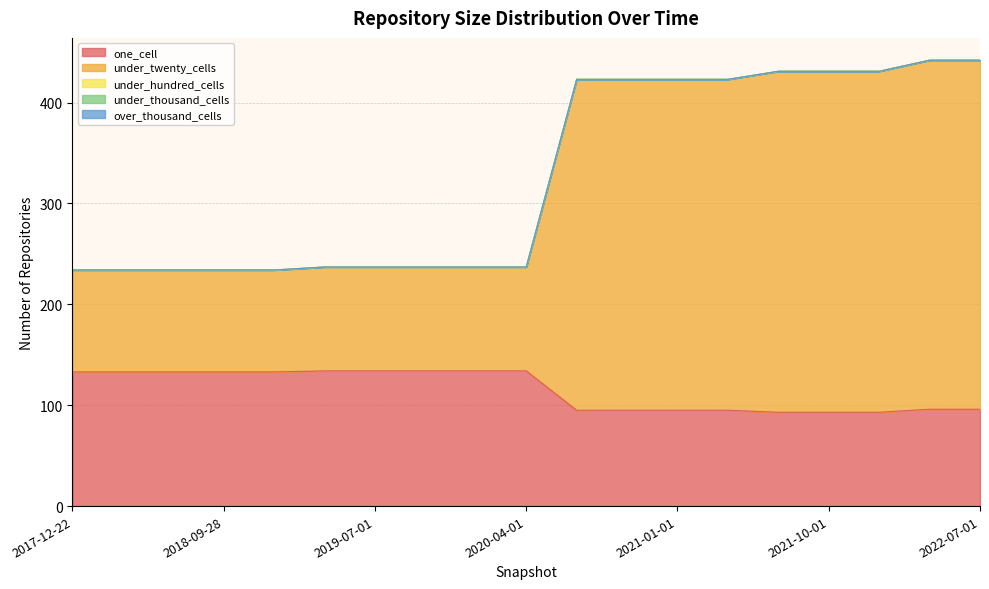

True or false: one_cell and over_thousand_cells intersect in this chart.

False